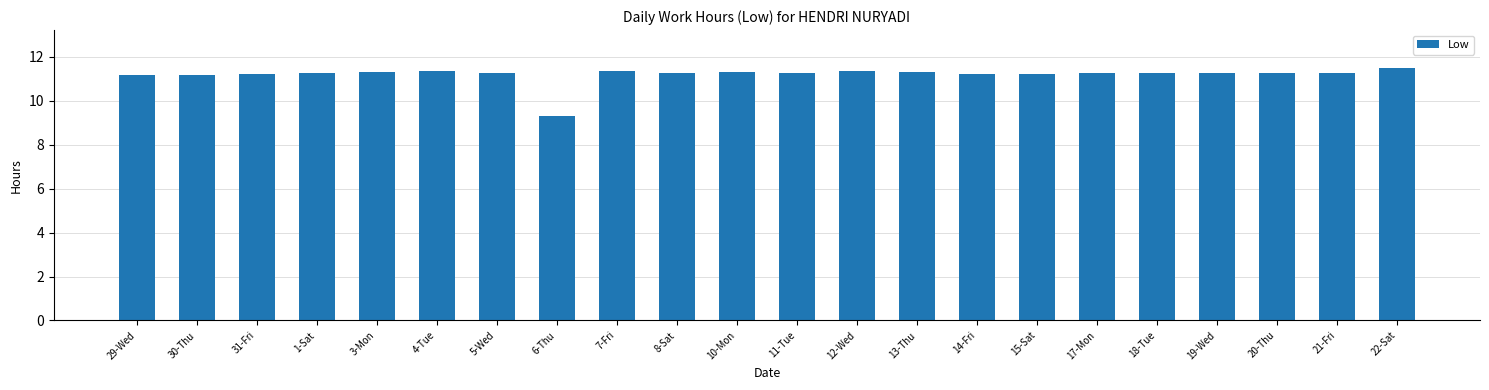

Does the chart contain stacked bars?

No